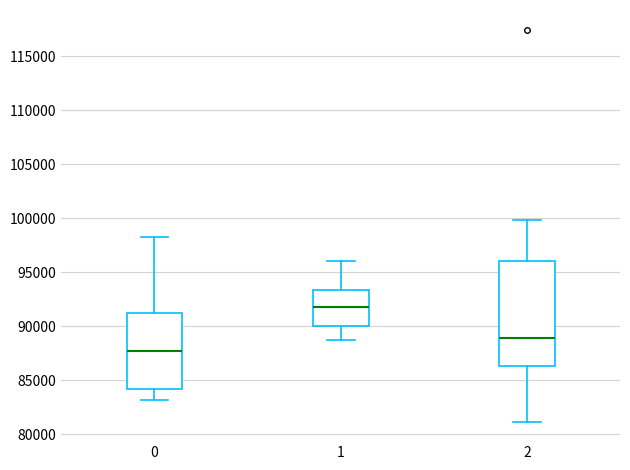

Comparing the boxes themselves (not the whiskers), which one is the tallest?

2